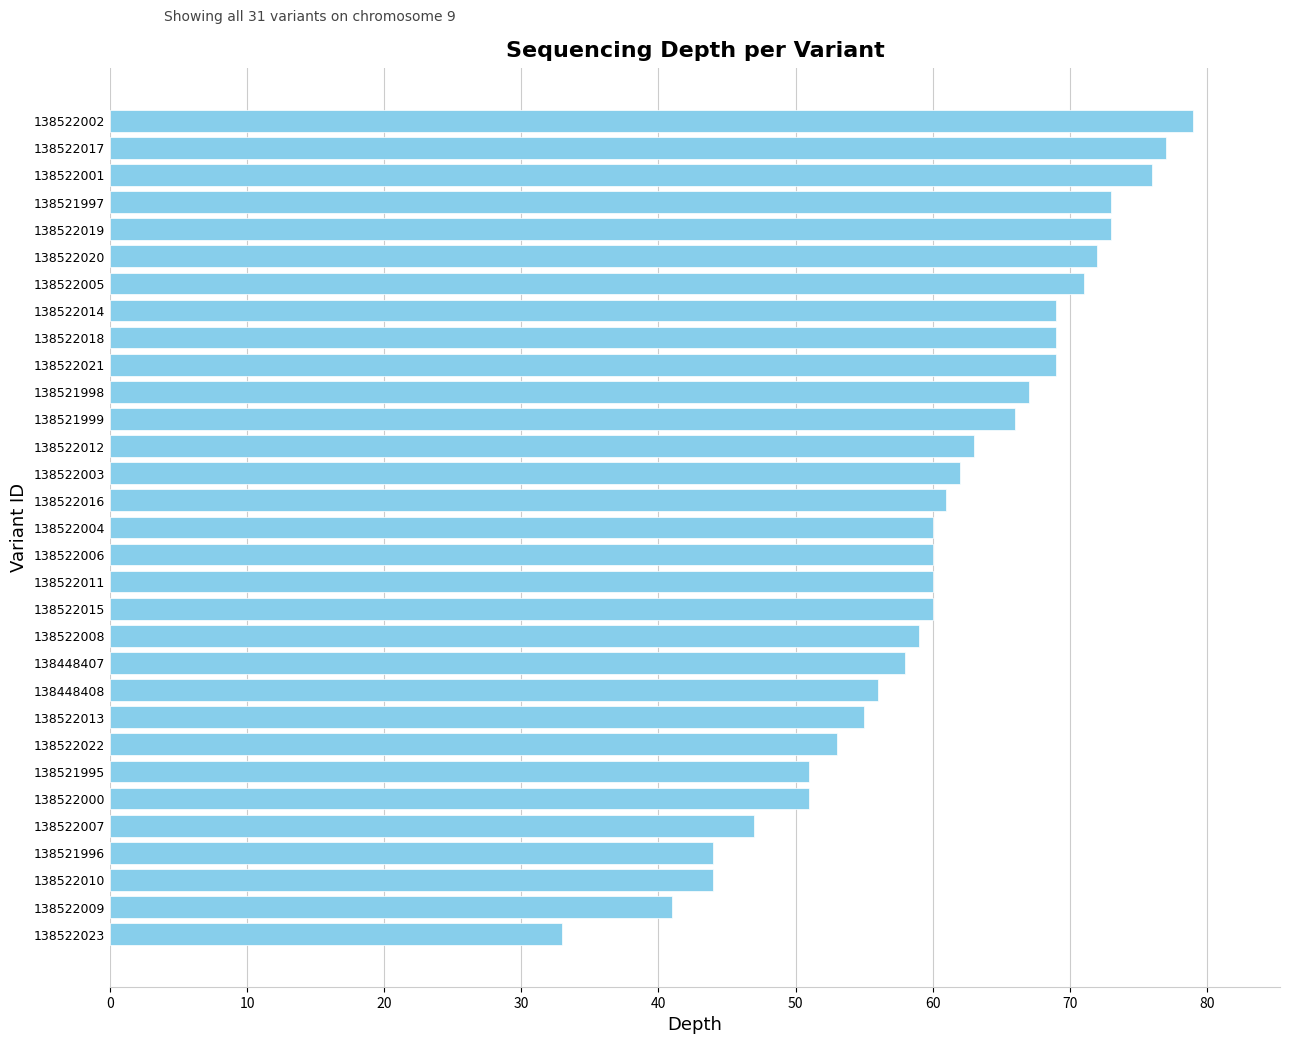

What is the sum of the values at 138522004 and 138522001?

136